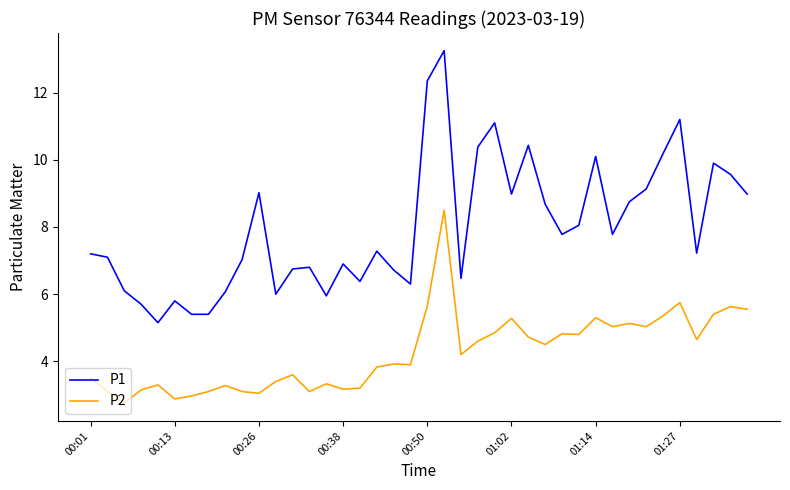

Which series has the widest spread of values?

P1